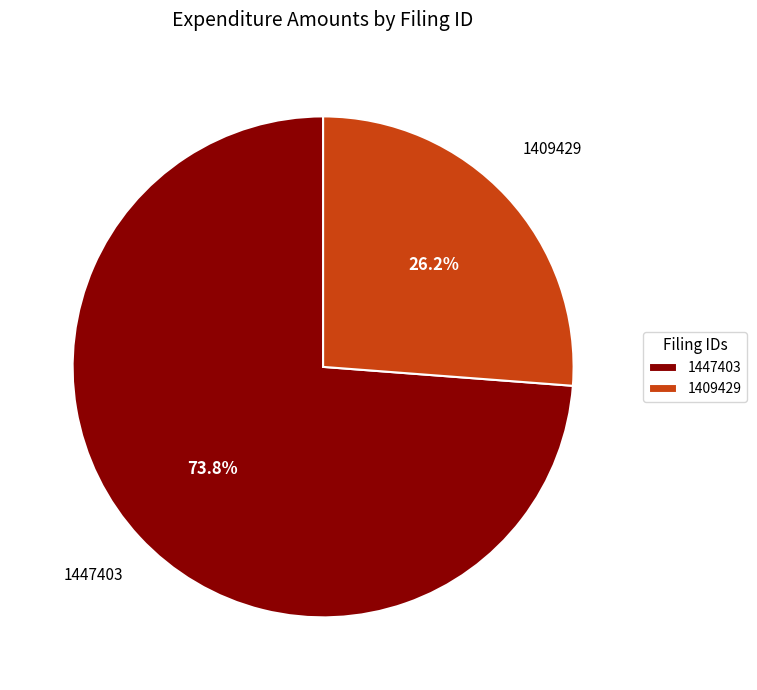

How many segments does this pie chart have?

2